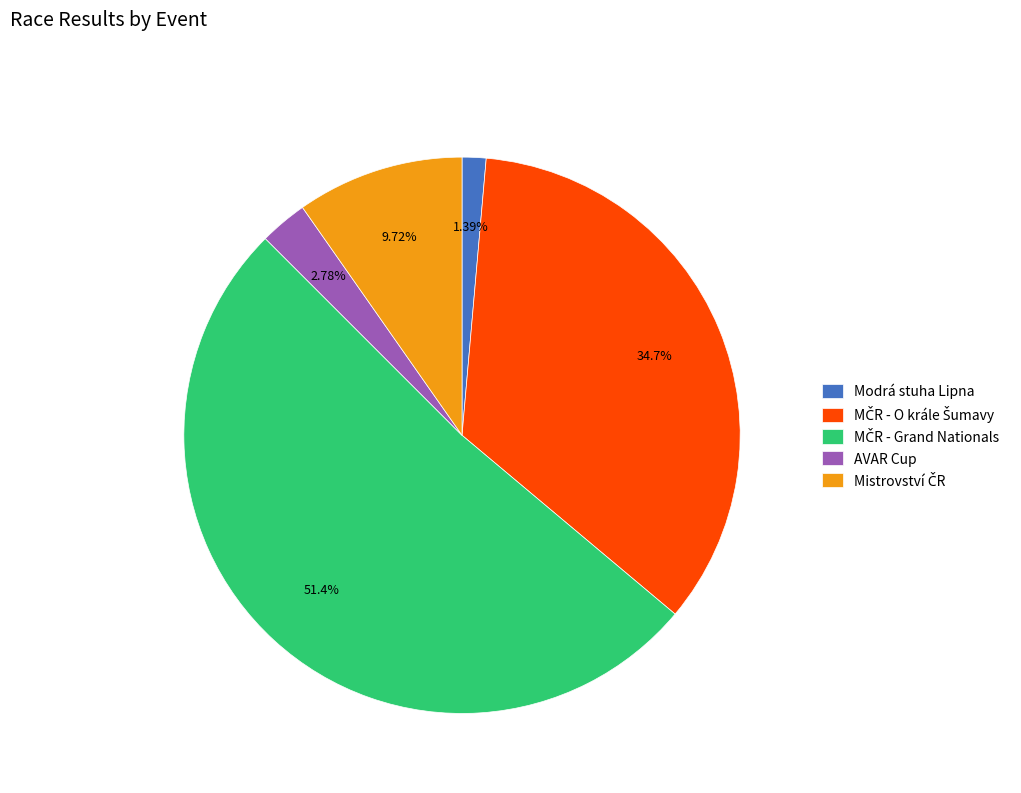

What is the ratio of the value at AVAR Cup to the value at Modrá stuha Lipna?

2.0